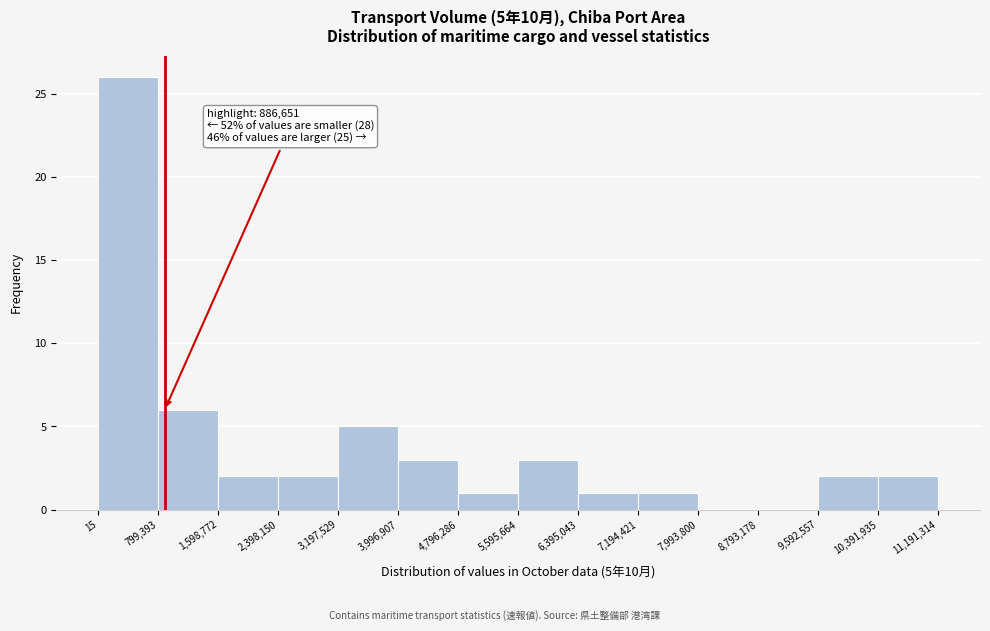

Which range on the x-axis has the tallest bar?

15 to 799,393